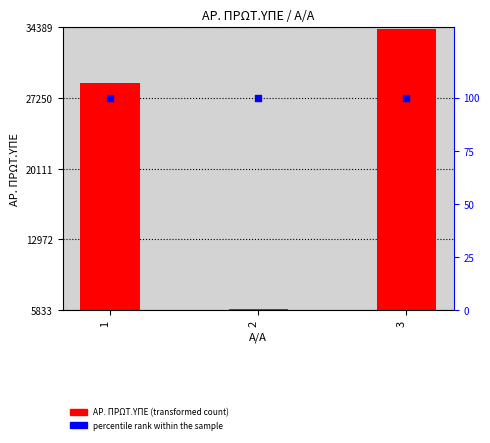

Which series contains the lowest Y value?

percentile rank